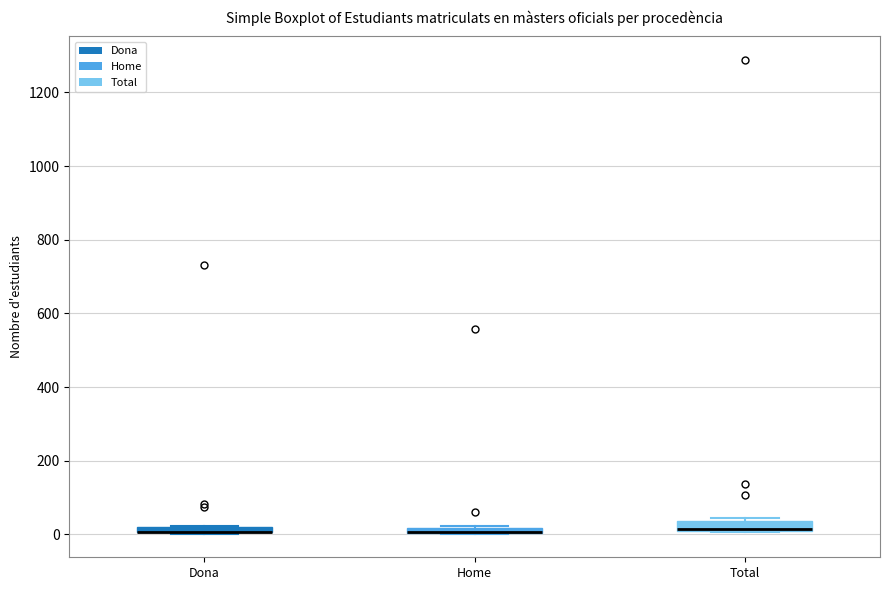

Where is the upper edge of the box for Total on the y-axis? The values are not printed on the chart, so give them approximately, as read against the axis.

40